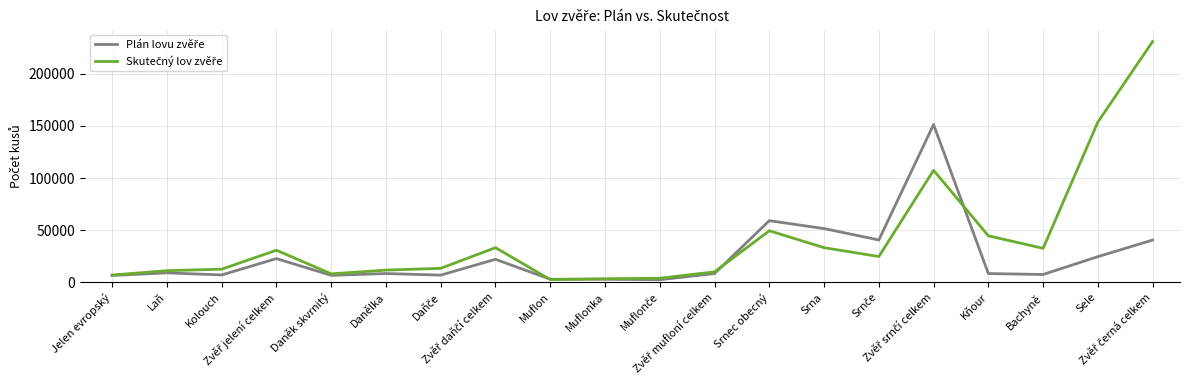

What is the maximum value shown in the chart?

230905